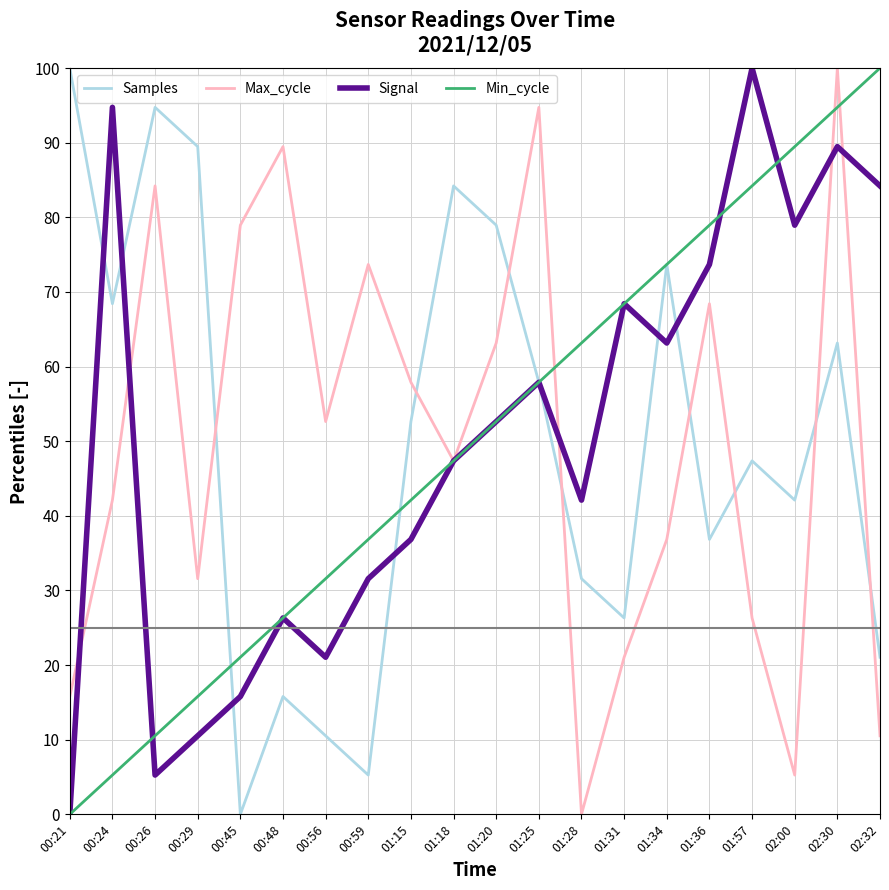

Reading left to right, list all the values displayed in this chart.

Samples: 100.0	68.4	94.7	89.5	0.0	15.8	10.5	5.3	52.6	84.2	78.9	57.9	31.6	26.3	73.7	36.8	47.4	42.1	63.2	21.1
Max_cycle: 15.8	42.1	84.2	31.6	78.9	89.5	52.6	73.7	57.9	47.4	63.2	94.7	0.0	21.1	36.8	68.4	26.3	5.3	100.0	10.5
Signal: 0.0	94.7	5.3	10.5	15.8	26.3	21.1	31.6	36.8	47.4	52.6	57.9	42.1	68.4	63.2	73.7	100.0	78.9	89.5	84.2
Min_cycle: 0.0	5.3	10.5	15.8	21.1	26.3	31.6	36.8	42.1	47.4	52.6	57.9	63.2	68.4	73.7	78.9	84.2	89.5	94.7	100.0